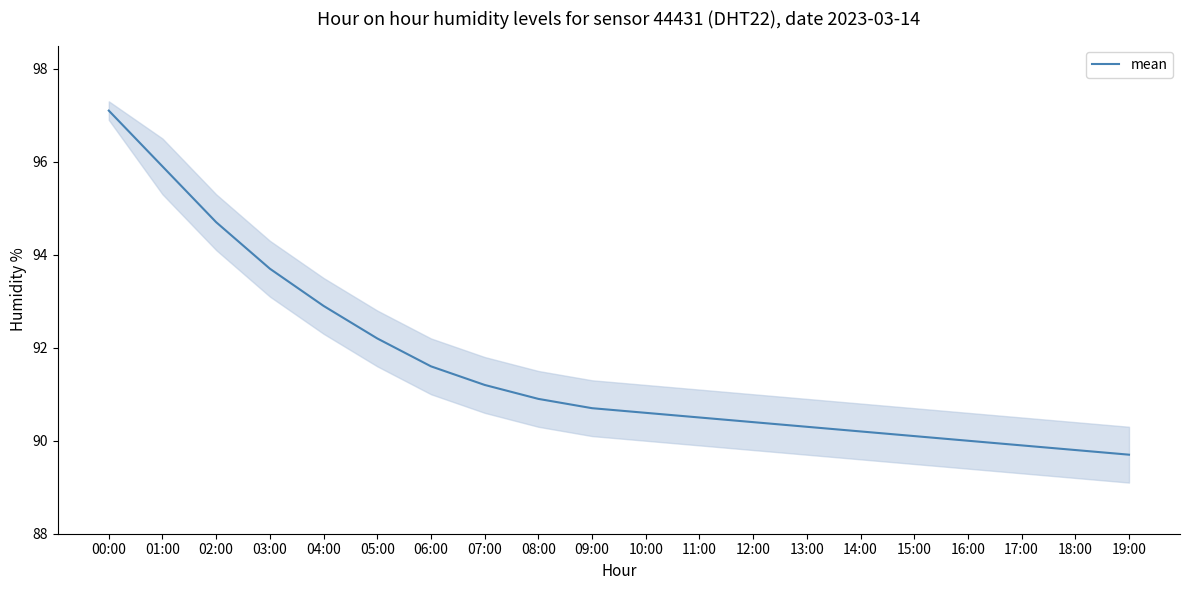

At which label does the data first exceed 90?

00:00